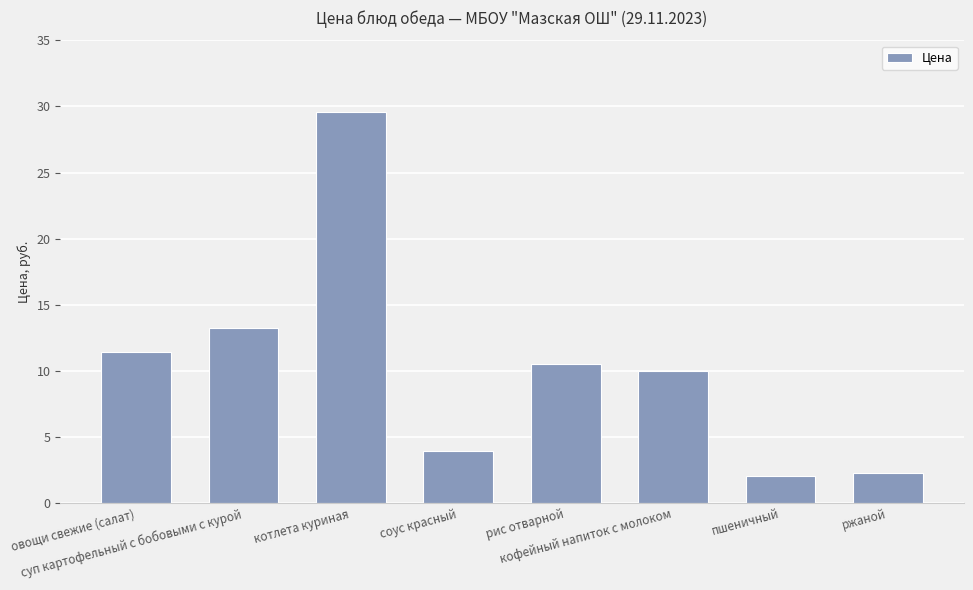

What is the greatest value displayed?

29.6